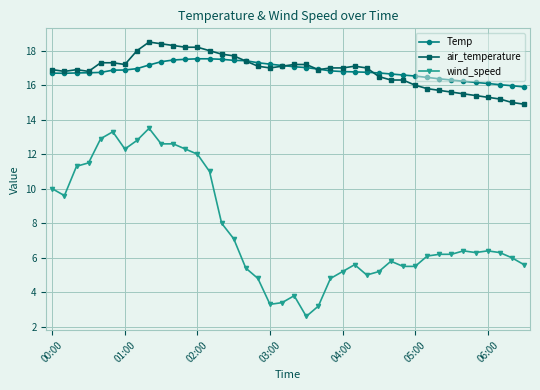

What are all the series names shown in the legend?

Temp, air_temperature, wind_speed